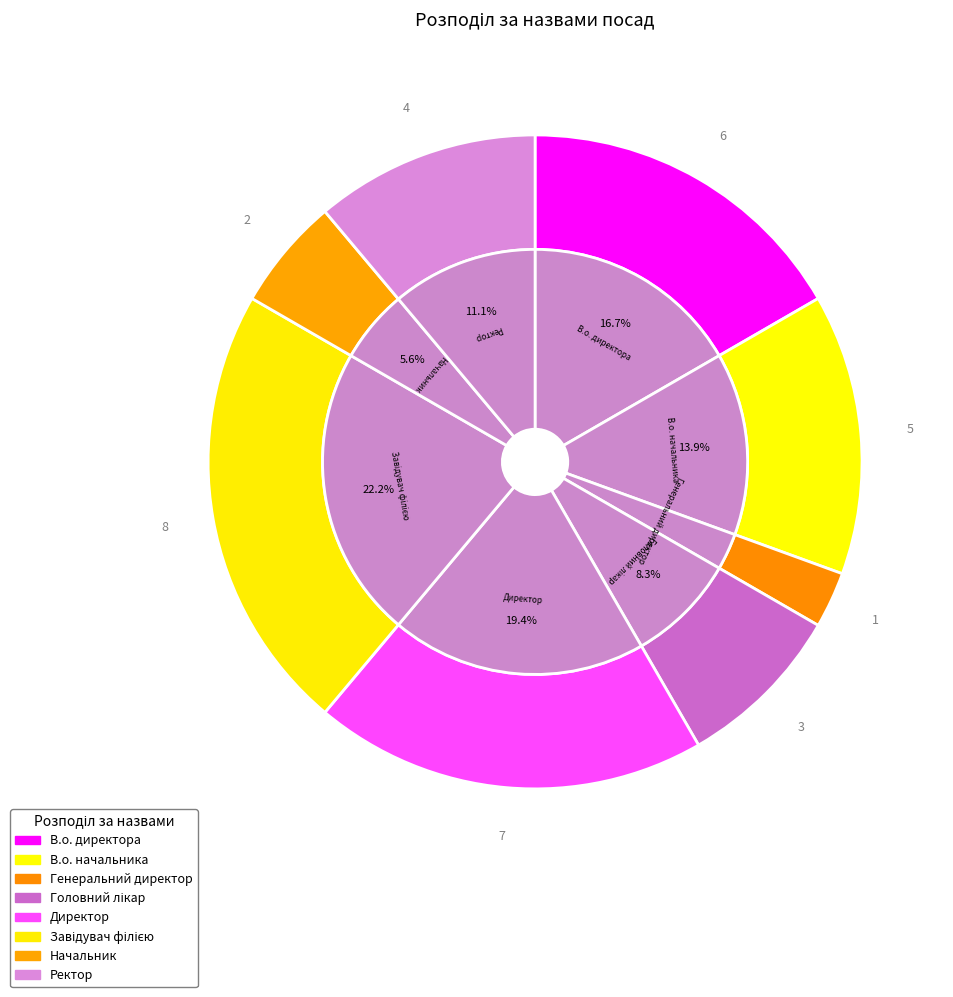

Which slice is the smallest?

Генеральний директор